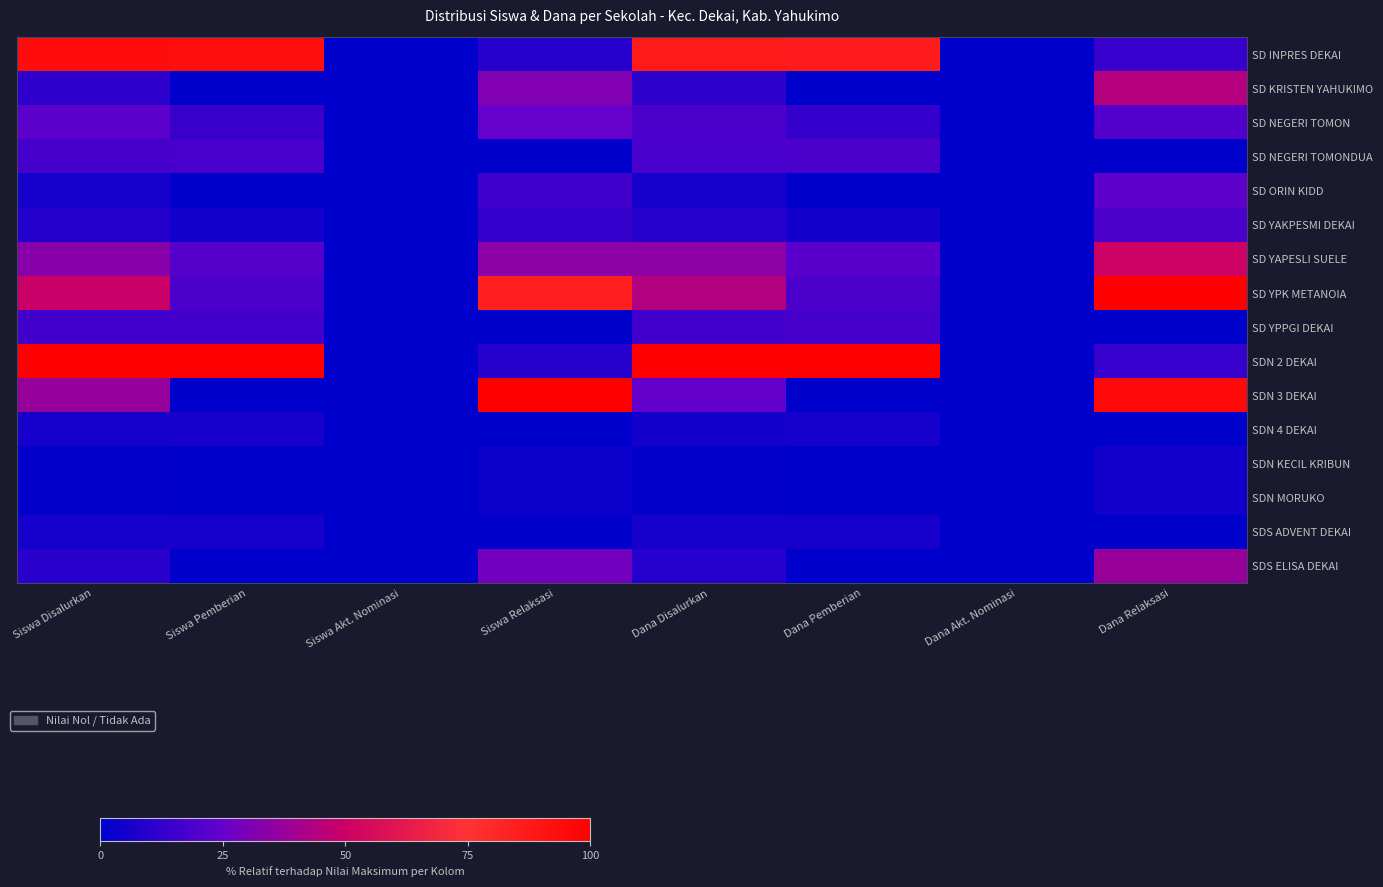

Reading left to right, what are all the values shown in this chart?

SD INPRES DEKAI: Siswa Disalurkan=93.1	Siswa Pemberian=92.9	Siswa Akt. Nominasi=0.0	Siswa Relaksasi=9.4	Dana Disalurkan=86.8	Dana Pemberian=86.3	Dana Akt. Nominasi=0.0	Dana Relaksasi=14.0
SD KRISTEN YAHUKIMO: Siswa Disalurkan=11.5	Siswa Pemberian=0.0	Siswa Akt. Nominasi=0.0	Siswa Relaksasi=31.2	Dana Disalurkan=11.4	Dana Pemberian=0.0	Dana Akt. Nominasi=0.0	Dana Relaksasi=44.2
SD NEGERI TOMON: Siswa Disalurkan=23.0	Siswa Pemberian=14.3	Siswa Akt. Nominasi=0.0	Siswa Relaksasi=25.0	Dana Disalurkan=18.6	Dana Pemberian=13.7	Dana Akt. Nominasi=0.0	Dana Relaksasi=20.9
SD NEGERI TOMONDUA: Siswa Disalurkan=17.2	Siswa Pemberian=17.9	Siswa Akt. Nominasi=0.0	Siswa Relaksasi=0.0	Dana Disalurkan=18.0	Dana Pemberian=18.6	Dana Akt. Nominasi=0.0	Dana Relaksasi=0.0
SD ORIN KIDD: Siswa Disalurkan=5.7	Siswa Pemberian=0.0	Siswa Akt. Nominasi=0.0	Siswa Relaksasi=15.6	Dana Disalurkan=6.0	Dana Pemberian=0.0	Dana Akt. Nominasi=0.0	Dana Relaksasi=23.3
SD YAKPESMI DEKAI: Siswa Disalurkan=9.2	Siswa Pemberian=4.8	Siswa Akt. Nominasi=0.0	Siswa Relaksasi=12.5	Dana Disalurkan=9.6	Dana Pemberian=5.0	Dana Akt. Nominasi=0.0	Dana Relaksasi=18.6
SD YAPESLI SUELE: Siswa Disalurkan=33.3	Siswa Pemberian=21.4	Siswa Akt. Nominasi=0.0	Siswa Relaksasi=34.4	Dana Disalurkan=34.7	Dana Pemberian=22.4	Dana Akt. Nominasi=0.0	Dana Relaksasi=51.2
SD YPK METANOIA: Siswa Disalurkan=49.4	Siswa Pemberian=19.0	Siswa Akt. Nominasi=0.0	Siswa Relaksasi=84.4	Dana Disalurkan=43.7	Dana Pemberian=18.6	Dana Akt. Nominasi=0.0	Dana Relaksasi=100.0
SD YPPGI DEKAI: Siswa Disalurkan=16.1	Siswa Pemberian=16.7	Siswa Akt. Nominasi=0.0	Siswa Relaksasi=0.0	Dana Disalurkan=16.8	Dana Pemberian=17.4	Dana Akt. Nominasi=0.0	Dana Relaksasi=0.0
SDN 2 DEKAI: Siswa Disalurkan=100.0	Siswa Pemberian=100.0	Siswa Akt. Nominasi=0.0	Siswa Relaksasi=9.4	Dana Disalurkan=100.0	Dana Pemberian=100.0	Dana Akt. Nominasi=0.0	Dana Relaksasi=14.0
SDN 3 DEKAI: Siswa Disalurkan=36.8	Siswa Pemberian=0.0	Siswa Akt. Nominasi=0.0	Siswa Relaksasi=100.0	Dana Disalurkan=24.6	Dana Pemberian=0.0	Dana Akt. Nominasi=0.0	Dana Relaksasi=95.3
SDN 4 DEKAI: Siswa Disalurkan=5.7	Siswa Pemberian=6.0	Siswa Akt. Nominasi=0.0	Siswa Relaksasi=0.0	Dana Disalurkan=5.4	Dana Pemberian=5.6	Dana Akt. Nominasi=0.0	Dana Relaksasi=0.0
SDN KECIL KRIBUN: Siswa Disalurkan=1.1	Siswa Pemberian=0.0	Siswa Akt. Nominasi=0.0	Siswa Relaksasi=3.1	Dana Disalurkan=1.2	Dana Pemberian=0.0	Dana Akt. Nominasi=0.0	Dana Relaksasi=4.7
SDN MORUKO: Siswa Disalurkan=1.1	Siswa Pemberian=0.0	Siswa Akt. Nominasi=0.0	Siswa Relaksasi=3.1	Dana Disalurkan=1.2	Dana Pemberian=0.0	Dana Akt. Nominasi=0.0	Dana Relaksasi=4.7
SDS ADVENT DEKAI: Siswa Disalurkan=5.7	Siswa Pemberian=6.0	Siswa Akt. Nominasi=0.0	Siswa Relaksasi=0.0	Dana Disalurkan=6.0	Dana Pemberian=6.2	Dana Akt. Nominasi=0.0	Dana Relaksasi=0.0
SDS ELISA DEKAI: Siswa Disalurkan=10.3	Siswa Pemberian=0.0	Siswa Akt. Nominasi=0.0	Siswa Relaksasi=28.1	Dana Disalurkan=9.6	Dana Pemberian=0.0	Dana Akt. Nominasi=0.0	Dana Relaksasi=37.2